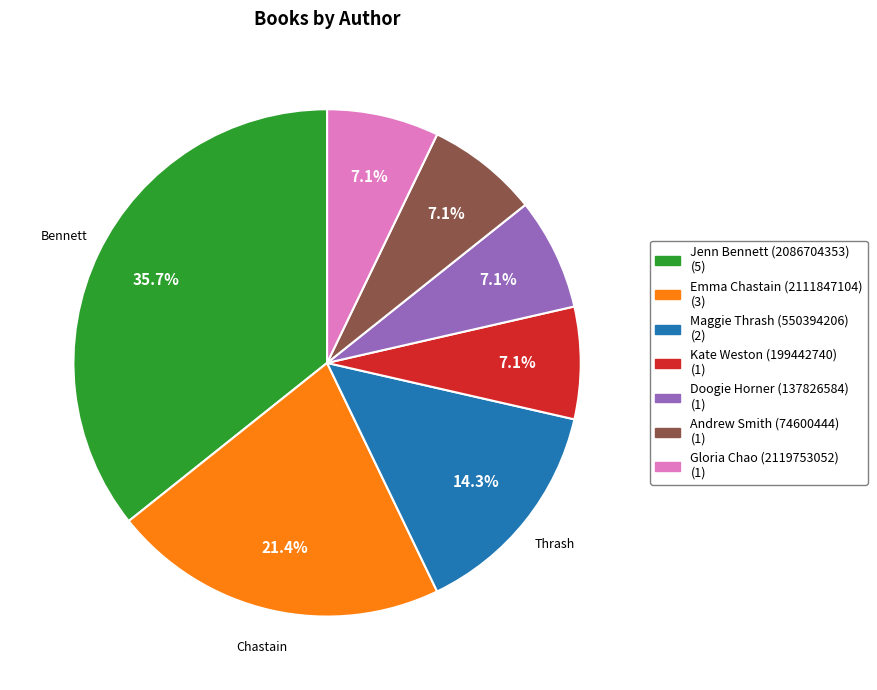

To the nearest percent, what percentage of the pie is Maggie Thrash (550394206)?

14%